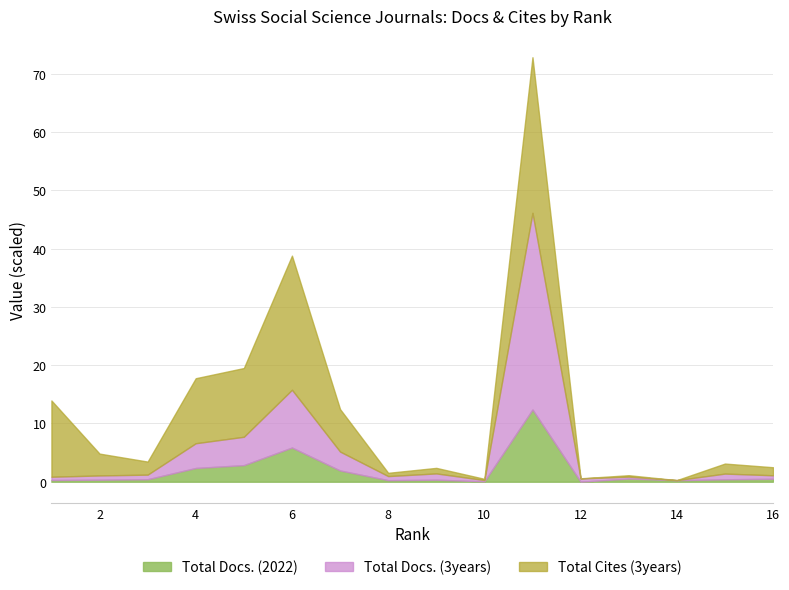

What are all the series names shown in the legend?

Total Docs. (2022), Total Docs. (3years), Total Cites (3years)